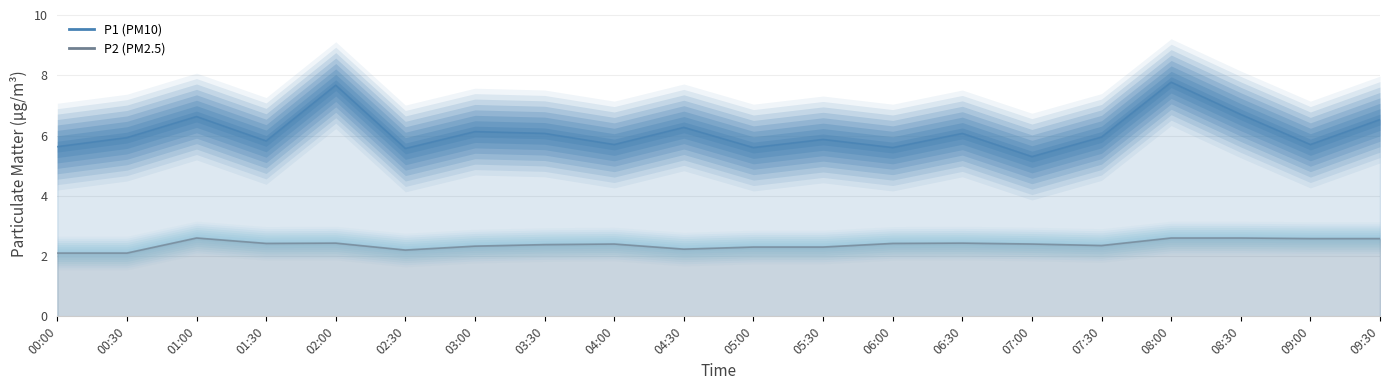

In P2, how many points are lower than both neighbors (excluding endpoints)?

4